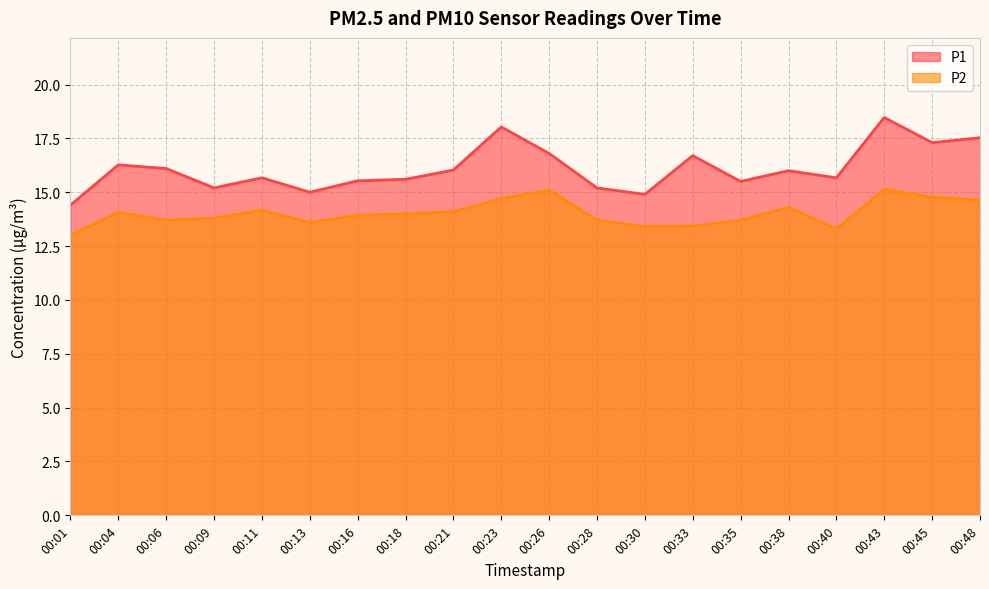

What is the smallest value displayed?

13.0